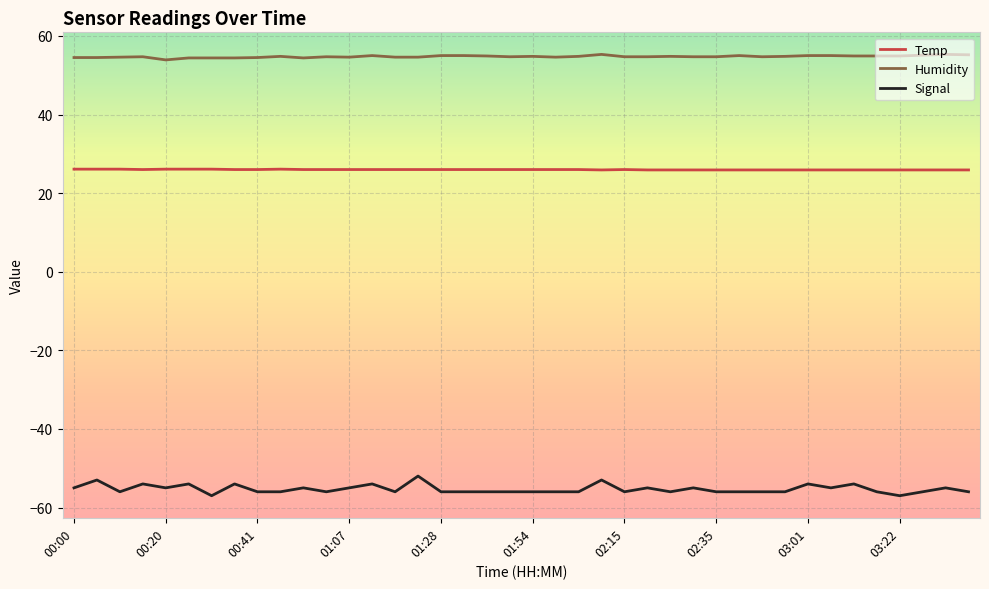

Rank the series by their average value, from highest to lowest.

Humidity, Temp, Signal